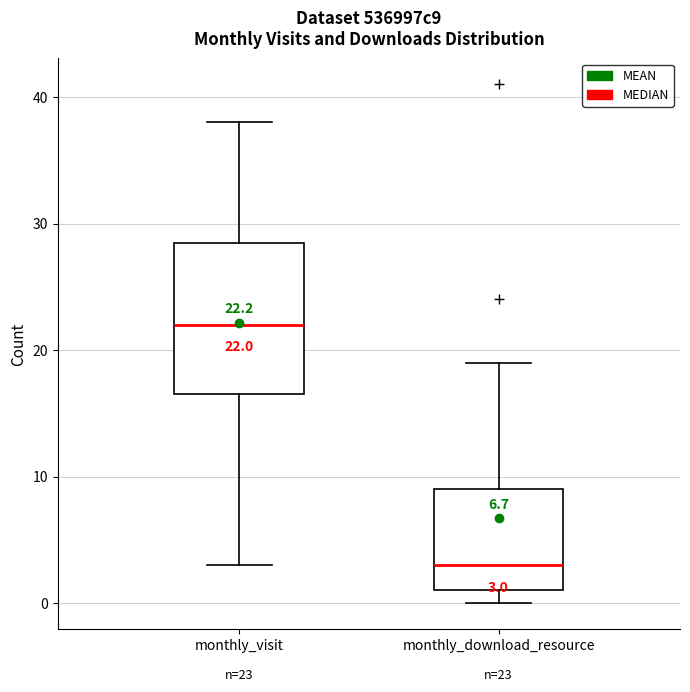

Comparing the boxes themselves (not the whiskers), which one is the tallest?

monthly_visit